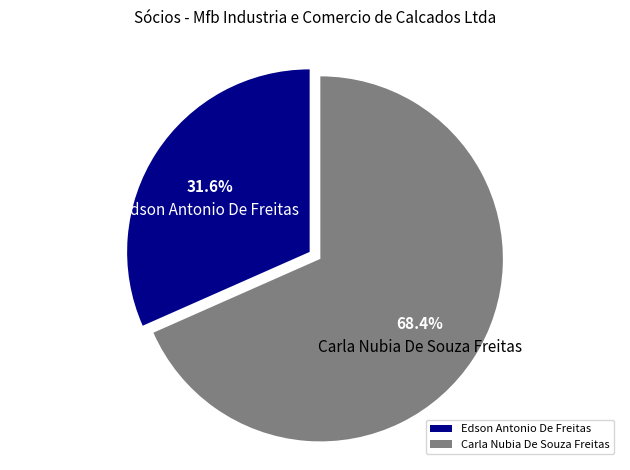

Approximately how many times larger is the value at Carla Nubia De Souza Freitas compared to Edson Antonio De Freitas?

2.2